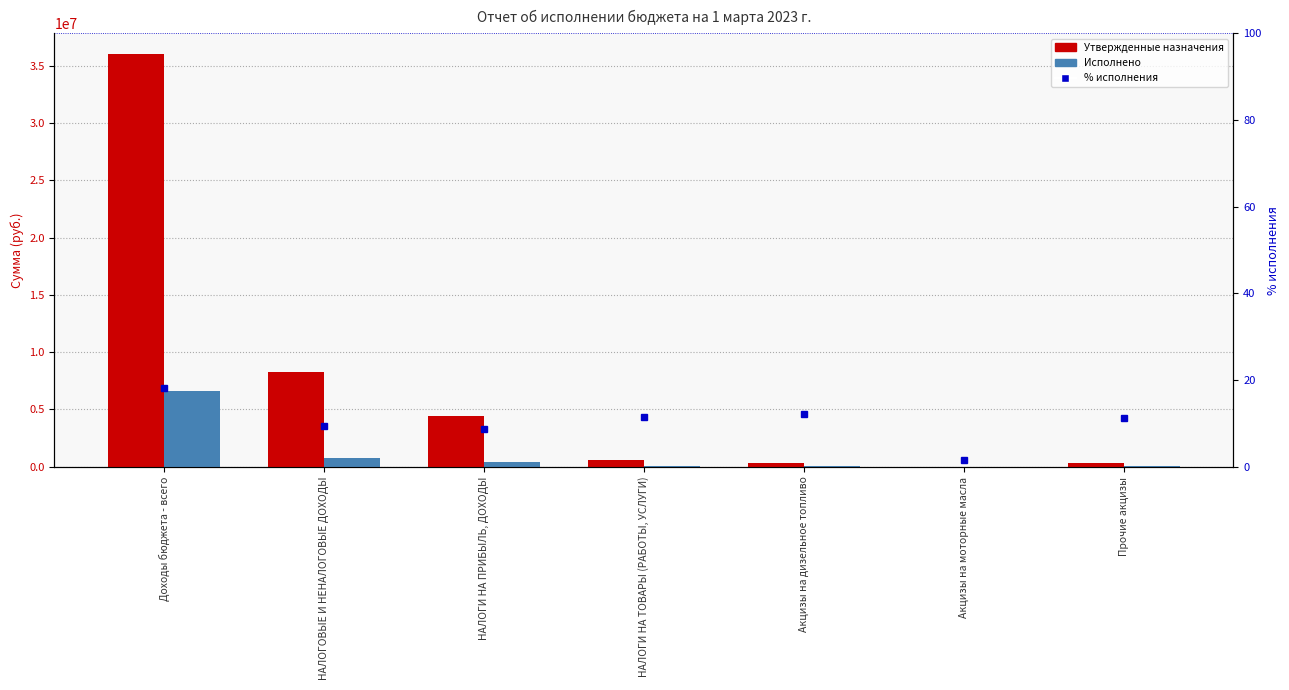

What is the label of the 3rd bar from the right?

Акцизы на дизельное топливо